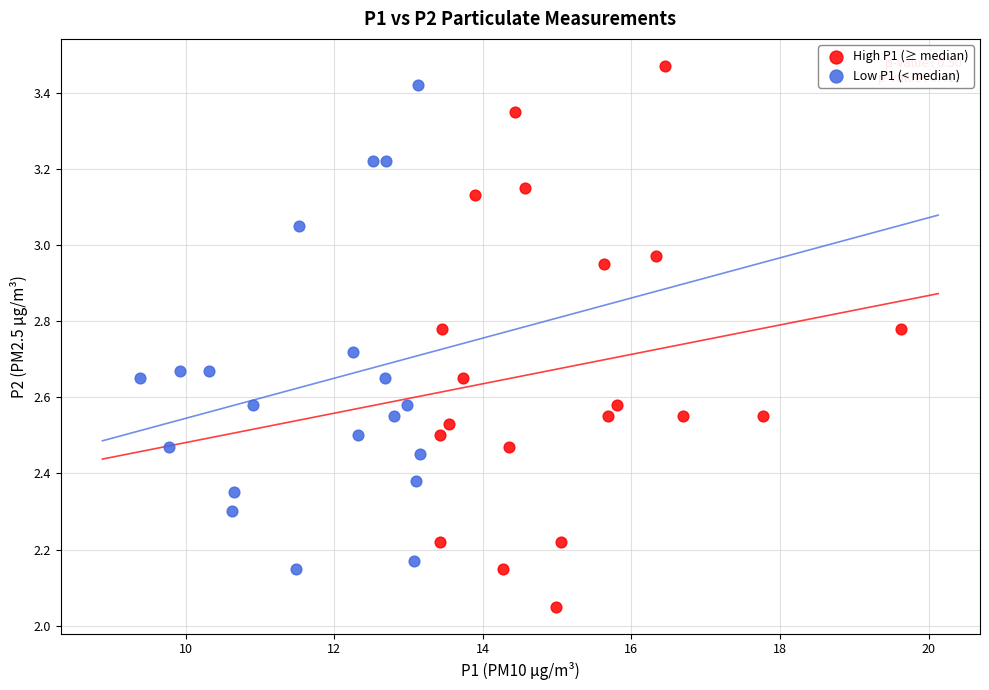

Which series has the widest spread of Y values?

High P1 (≥ median)